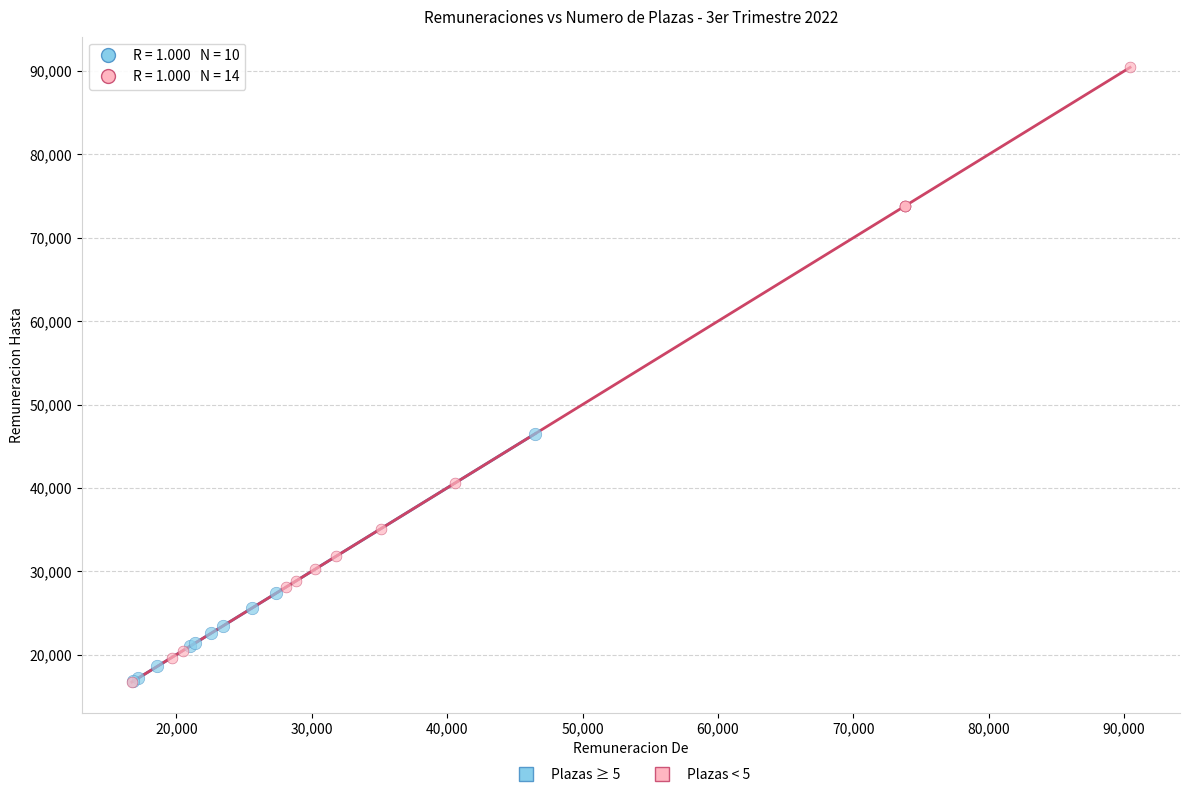

Which series reaches the maximum Y coordinate?

Plazas < 5